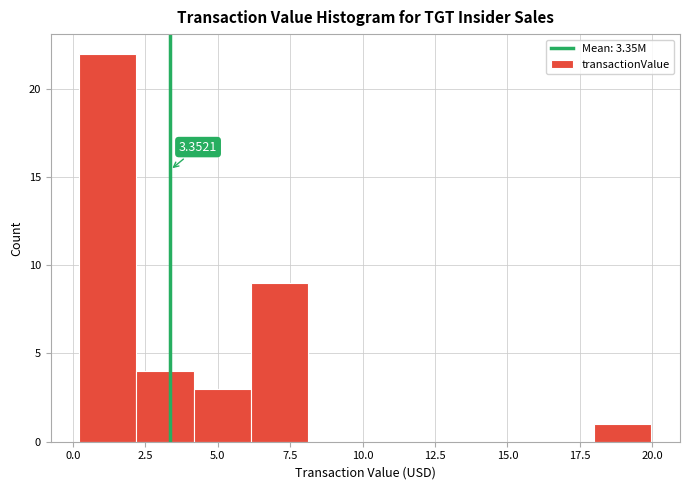

Read against the x-axis, roughly where is the centre of the tallest bar?

1.0